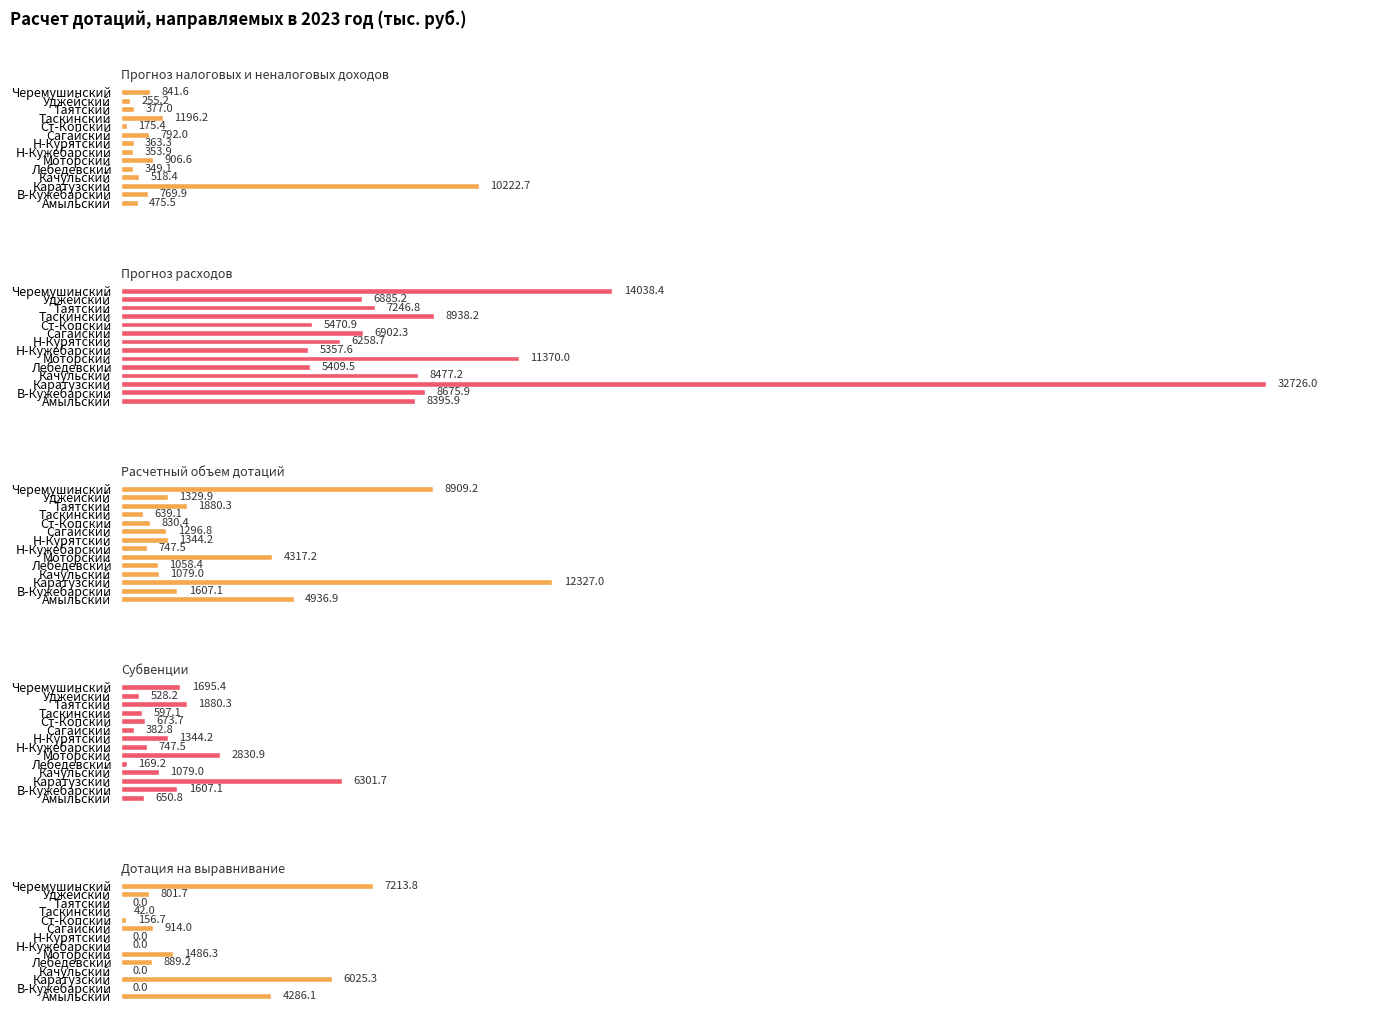

How many groups of bars are there?

14